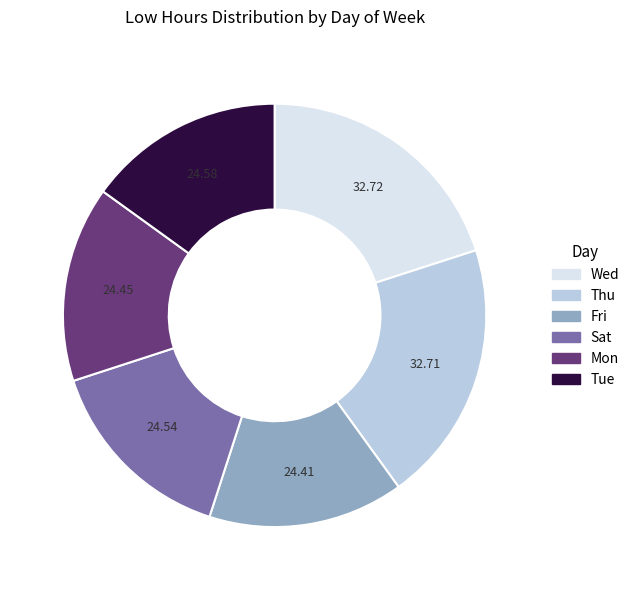

Is there any slice that represents more than half of the pie?

No